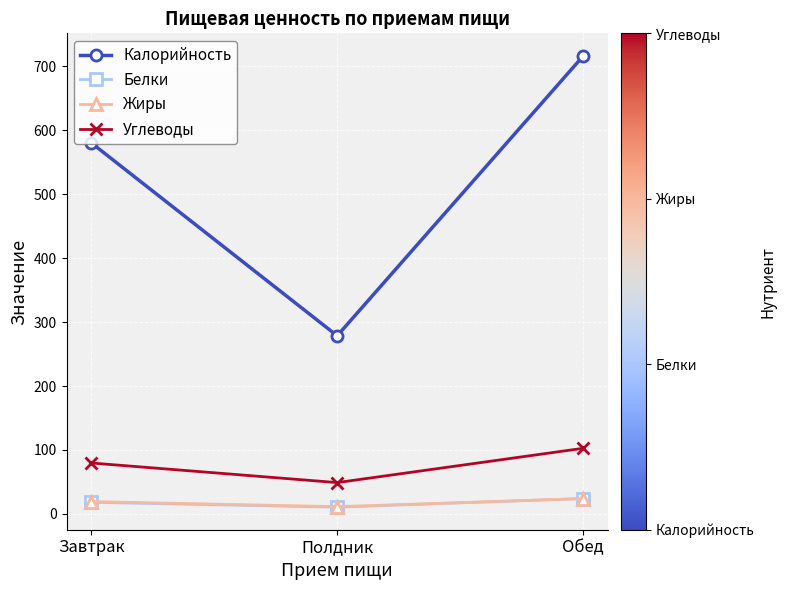

Rank the categories by Углеводы value from lowest to highest.

Полдник, Завтрак, Обед